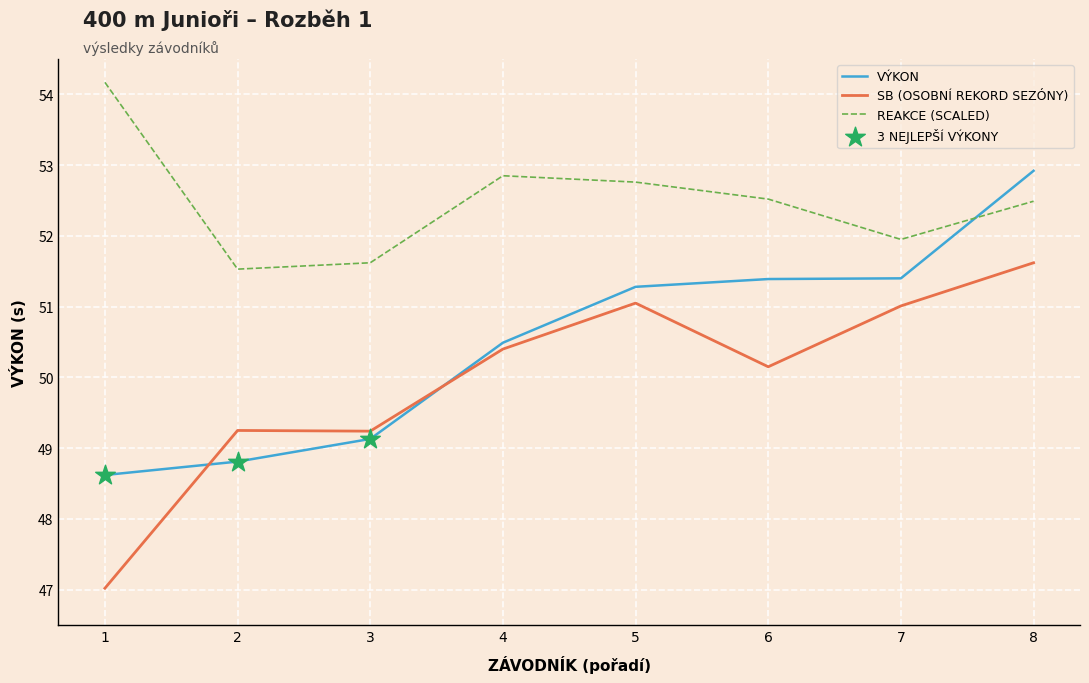

What is the difference between the highest and lowest values at 3?

2.5